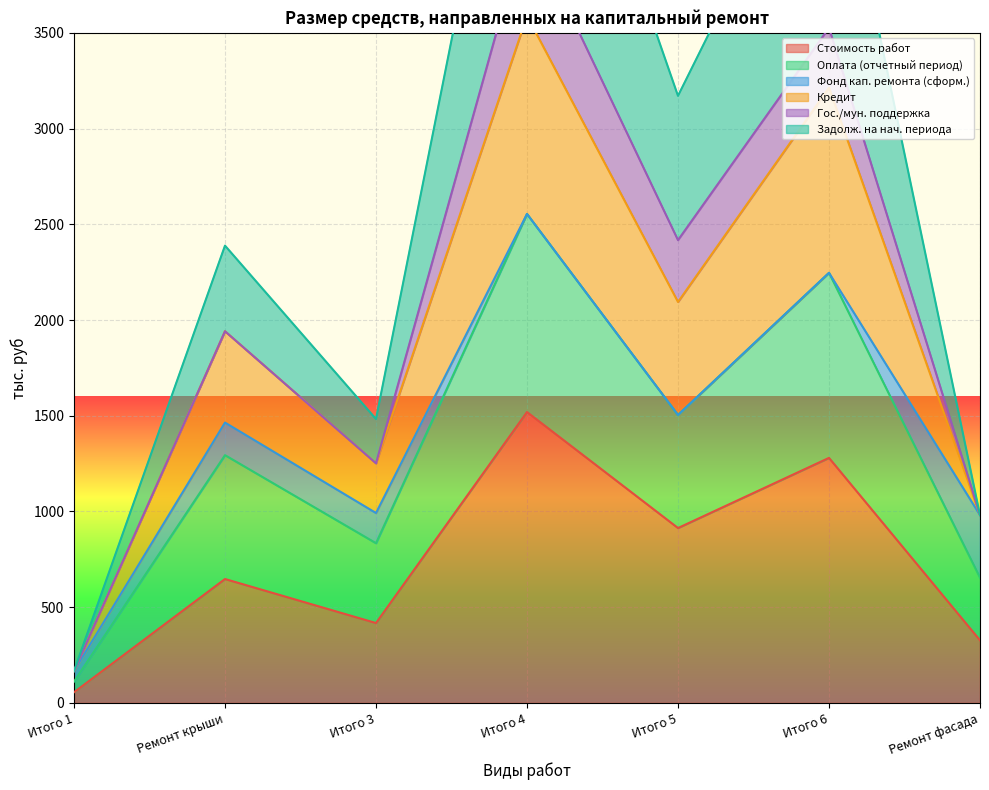

What is the approximate value of Стоимость работ at Ремонт фасада?

326.9